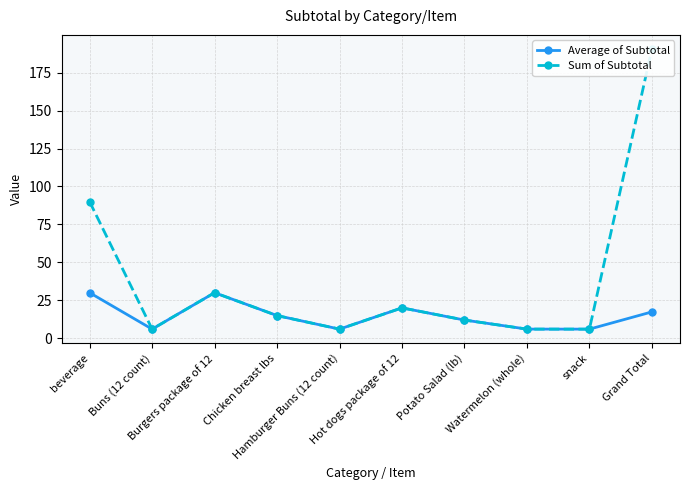

Reading left to right, transcribe all the data shown in this chart.

Average of Subtotal: beverage=30.0	Buns (12 count)=6.0	Burgers package of 12=30.0	Chicken breast lbs=14.9	Hamburger Buns (12 count)=6.0	Hot dogs package of 12=20.0	Potato Salad (lb)=12.0	Watermelon (whole)=6.0	snack=6.0	Grand Total=17.3
Sum of Subtotal: beverage=89.9	Buns (12 count)=6.0	Burgers package of 12=30.0	Chicken breast lbs=14.9	Hamburger Buns (12 count)=6.0	Hot dogs package of 12=20.0	Potato Salad (lb)=12.0	Watermelon (whole)=6.0	snack=6.0	Grand Total=190.6